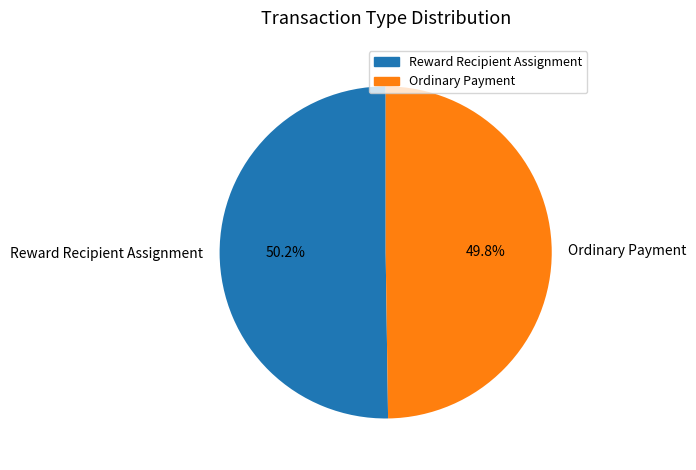

Does any single category account for the majority?

Yes